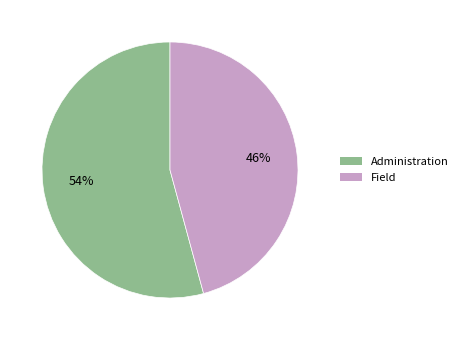

Combined, do Field and Administration account for over 50%?

Yes